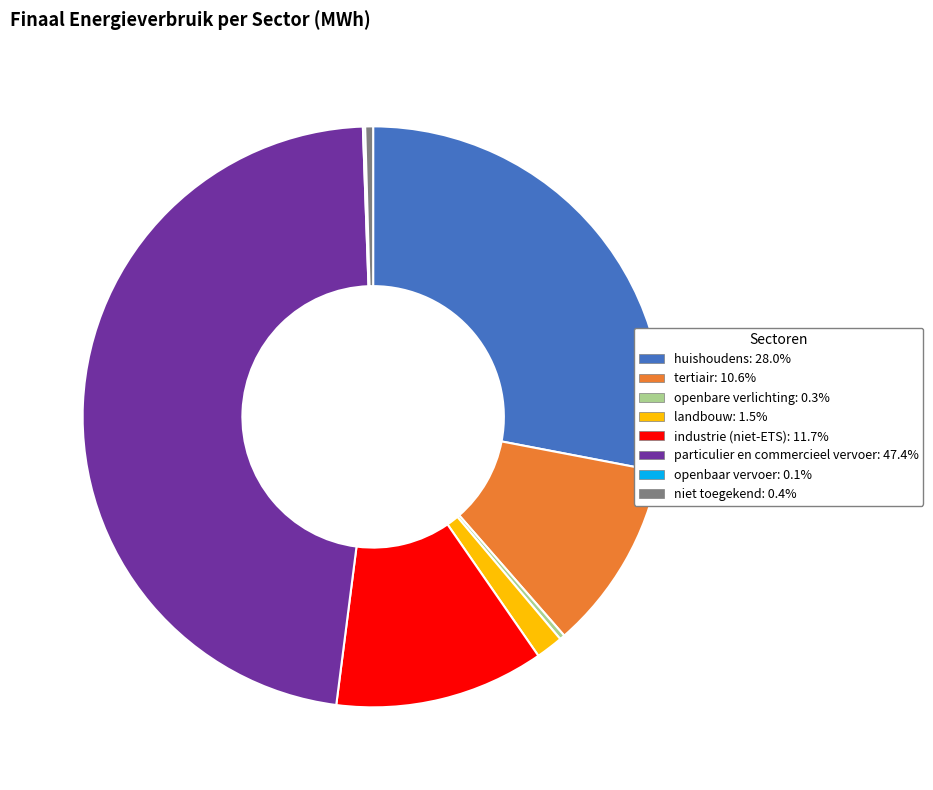

Is landbouw: 1.5% the majority of the pie?

No